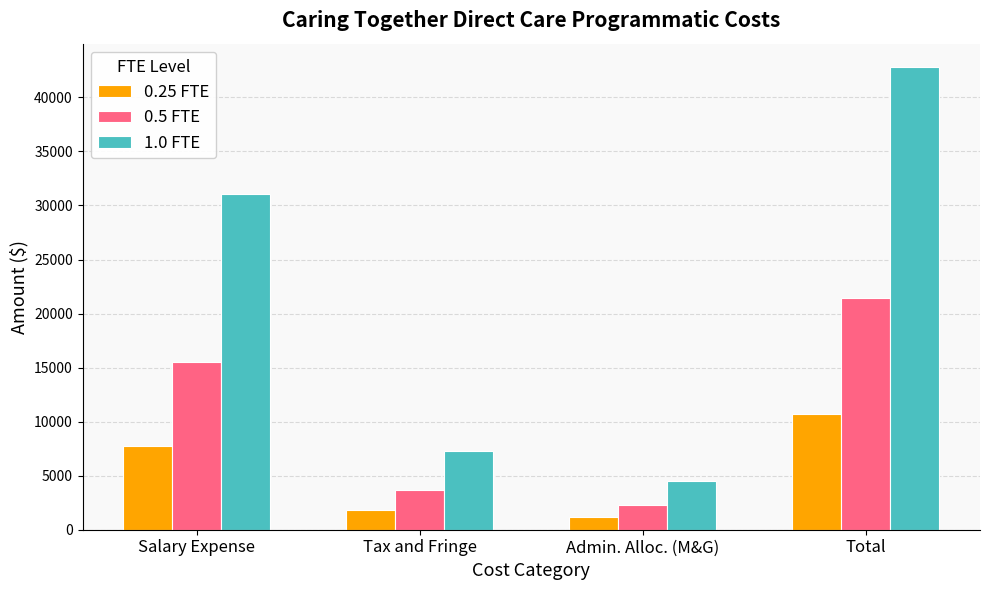

What is the minimum value for 0.25 FTE?

1134.4